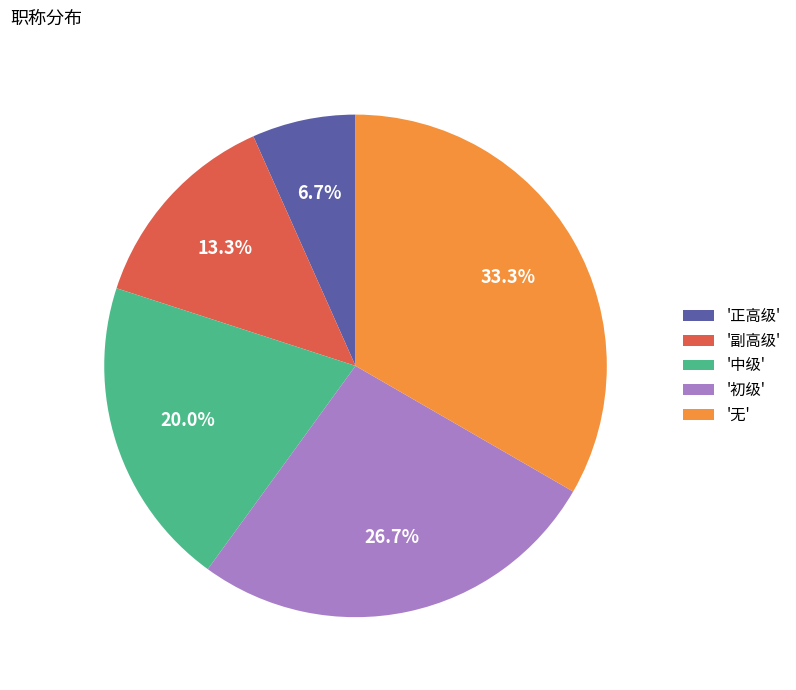

Which category has the smallest portion of the pie?

'正高级'